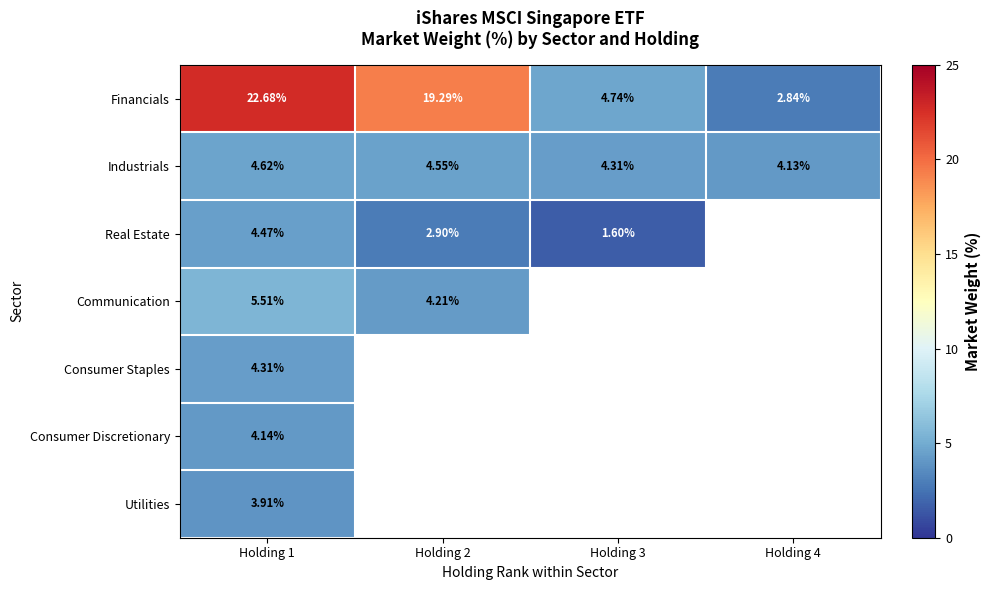

What is the difference between the second highest and second lowest values in the Industrials series?

0.2